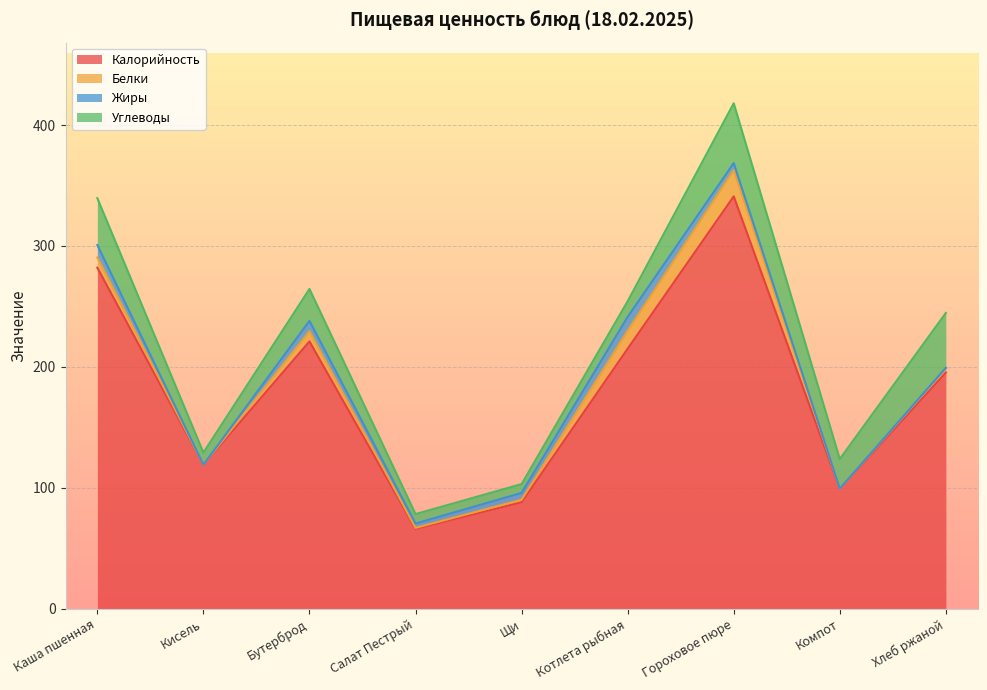

True or false: Углеводы has more than 0 interior local peaks.

True